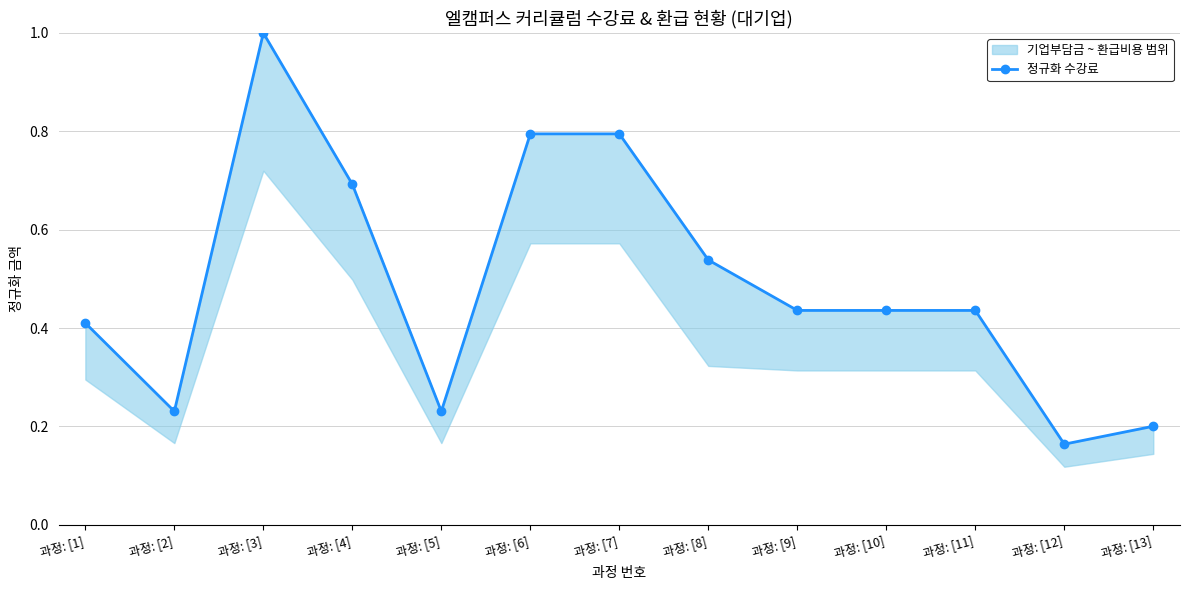

At which category does the chart reach its minimum across all series?

과정: [12]